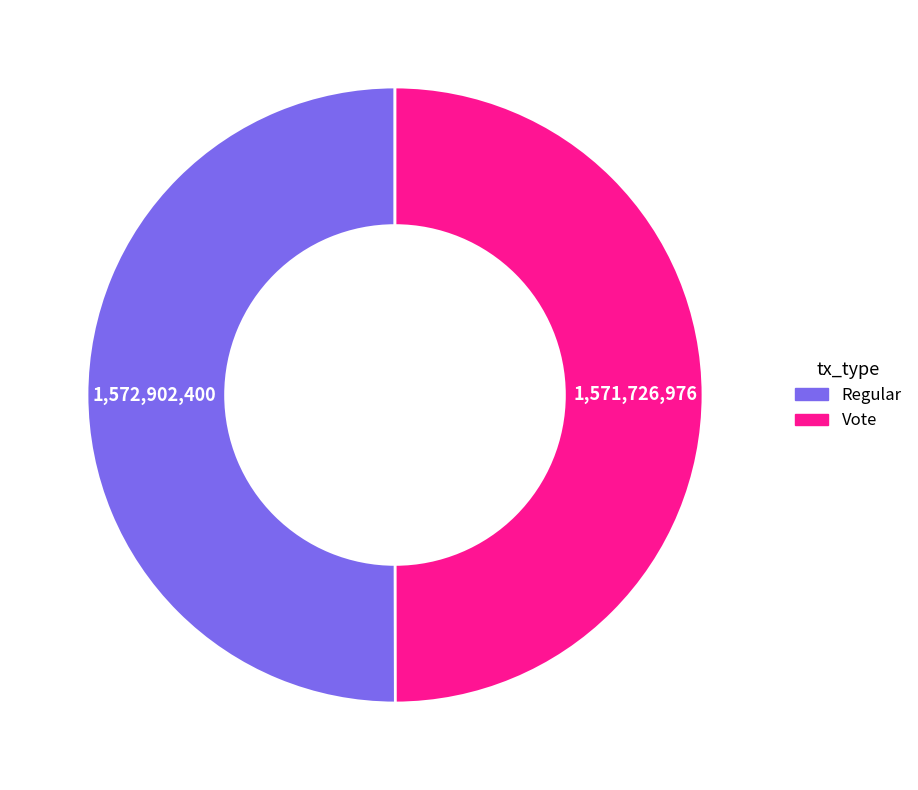

What is the ratio of the value at Vote to the value at Regular?

1.0